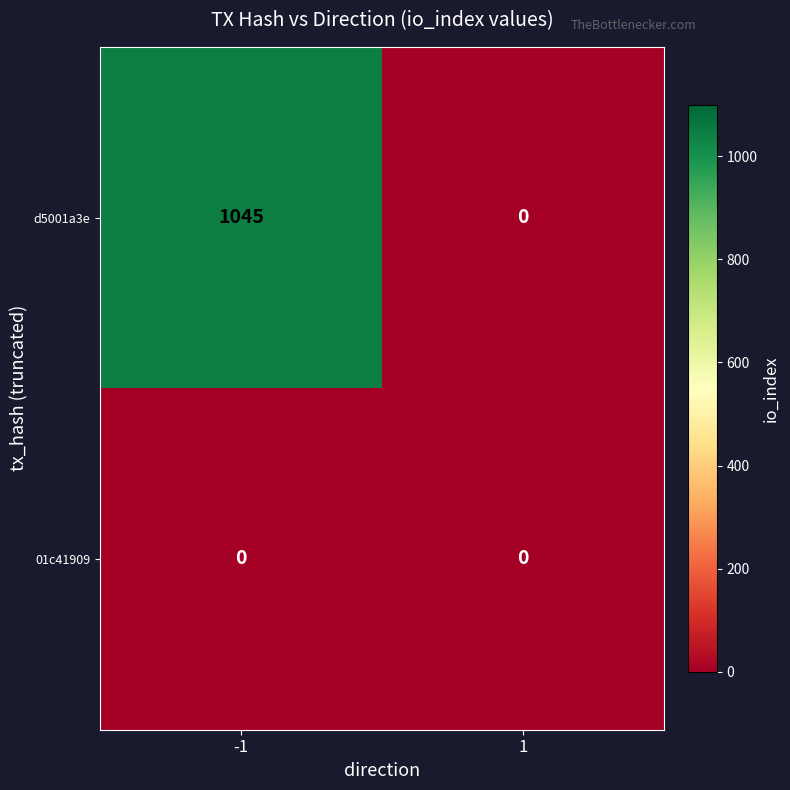

What is the maximum value shown in the chart?

1045